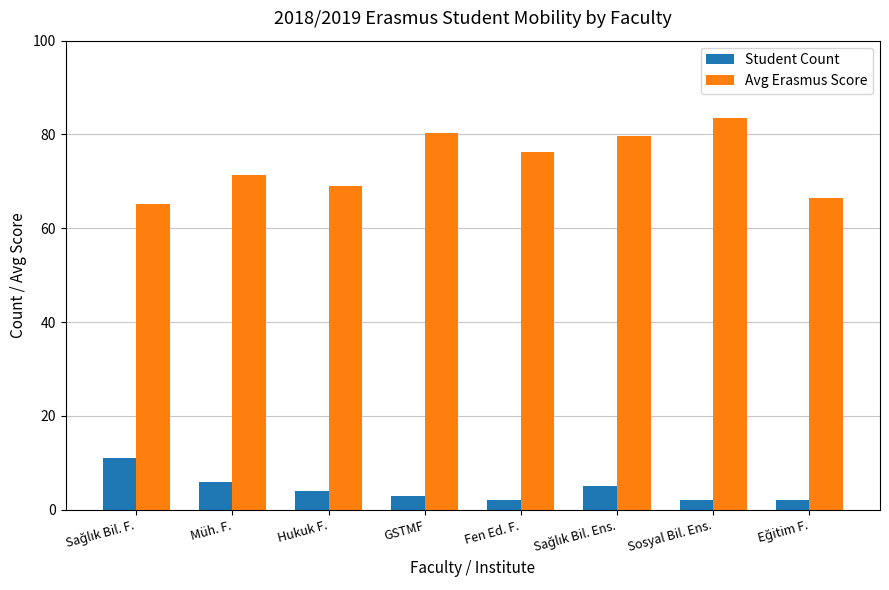

What is the smallest value displayed?

2.0